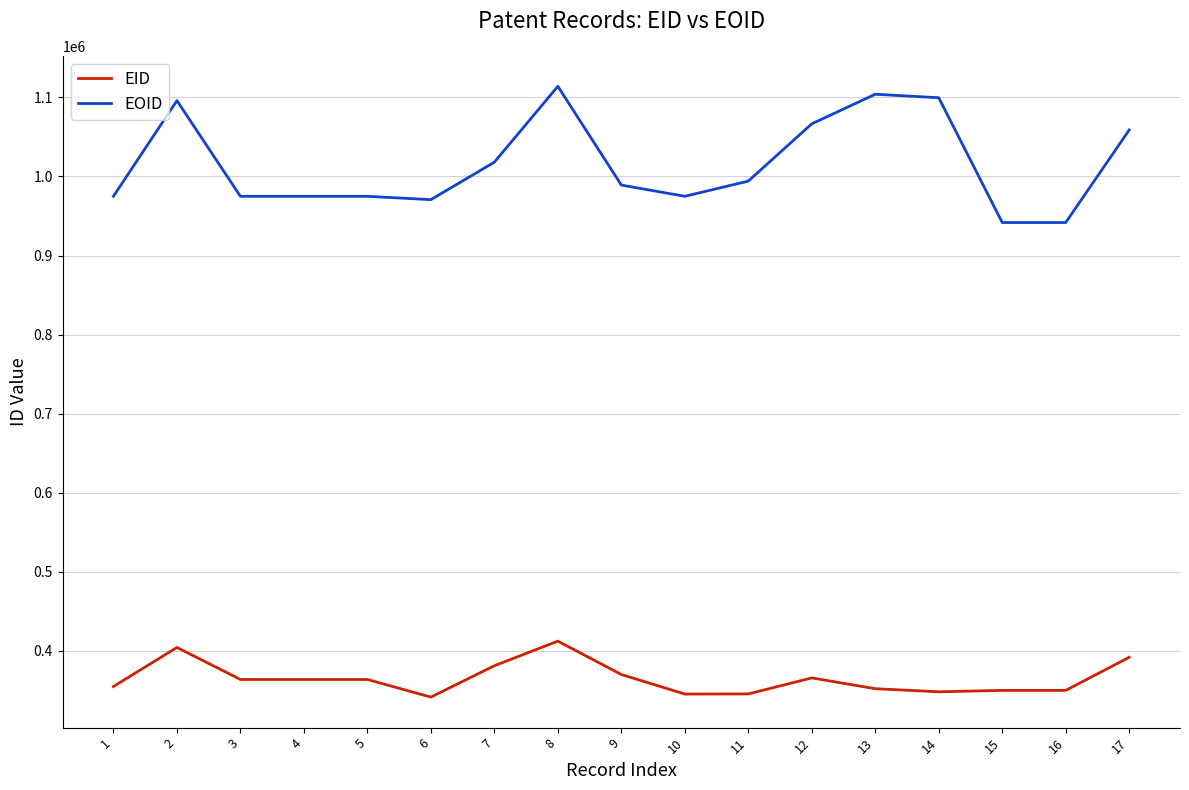

What is the difference between the second highest and second lowest values in the EOID series?

162251